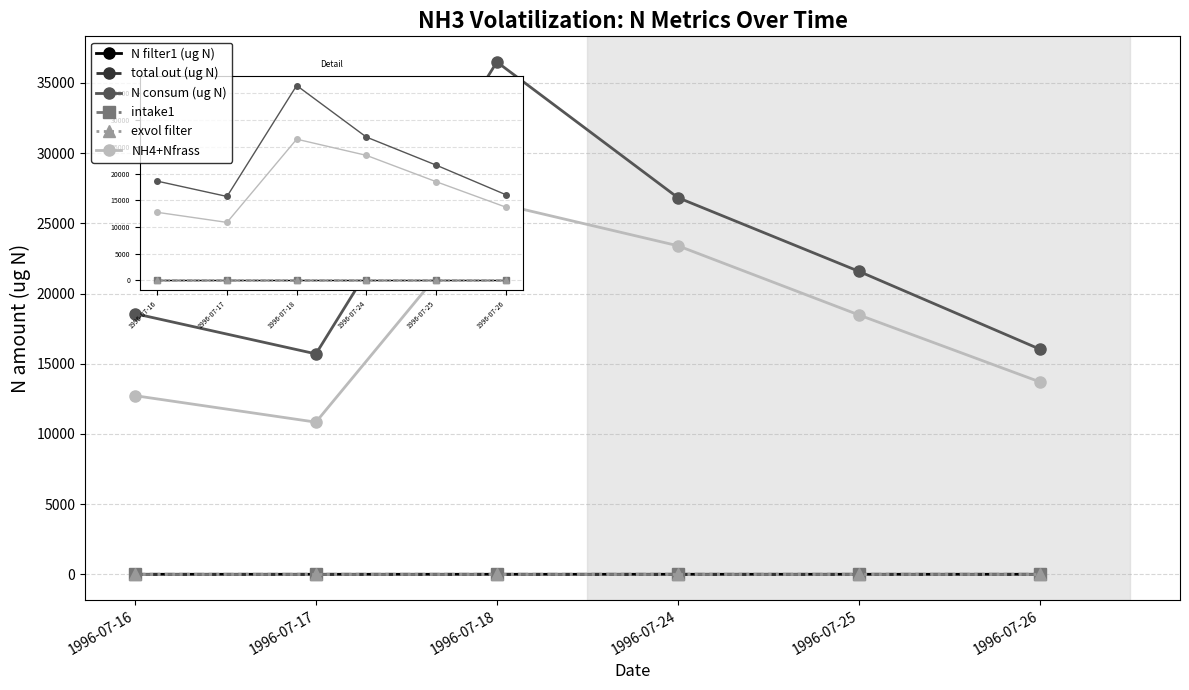

True or false: exvol filter and NH4+Nfrass cross at least once.

False